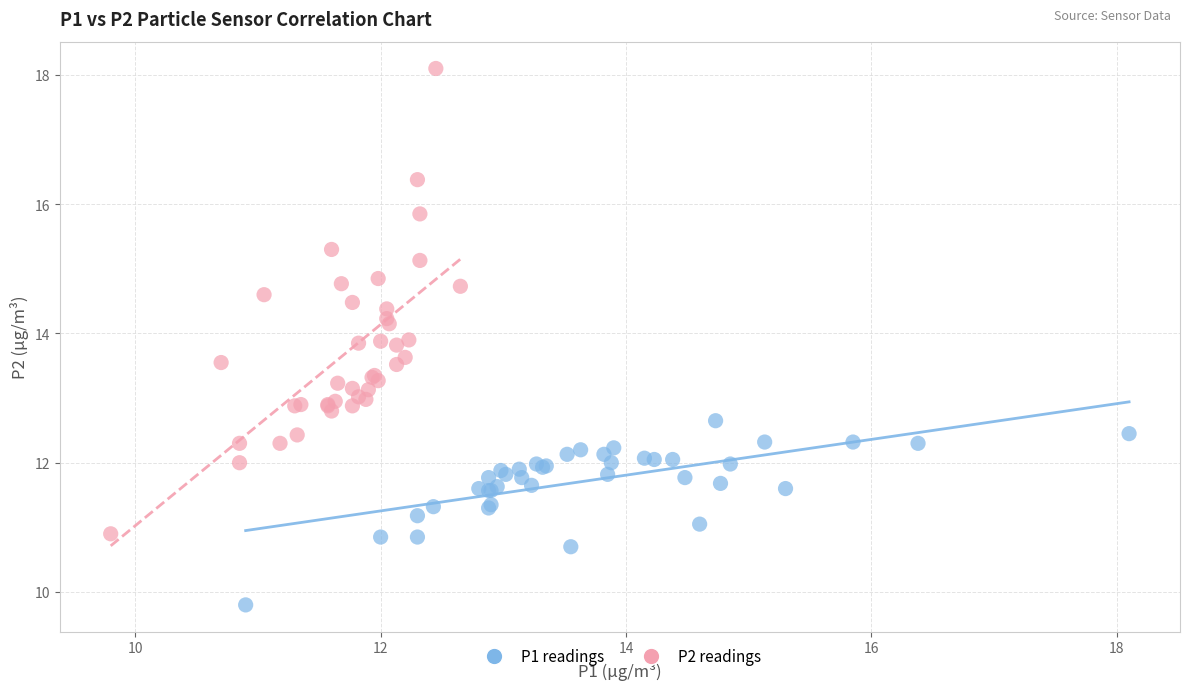

Which series has the widest spread of Y values?

P2 readings